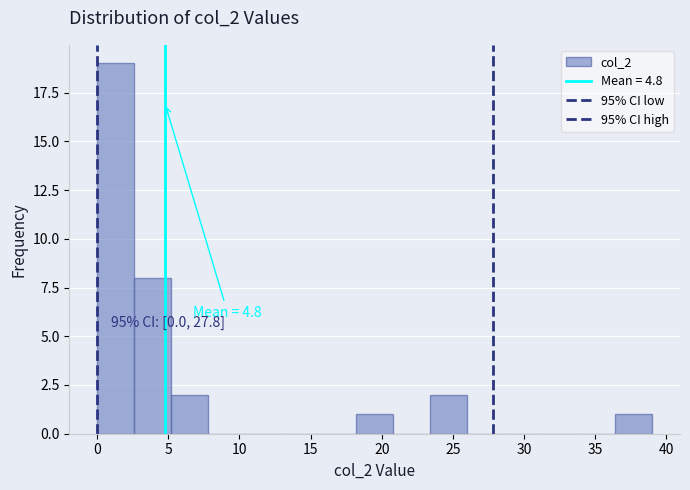

Which range on the x-axis has the tallest bar?

0.0 to 2.6